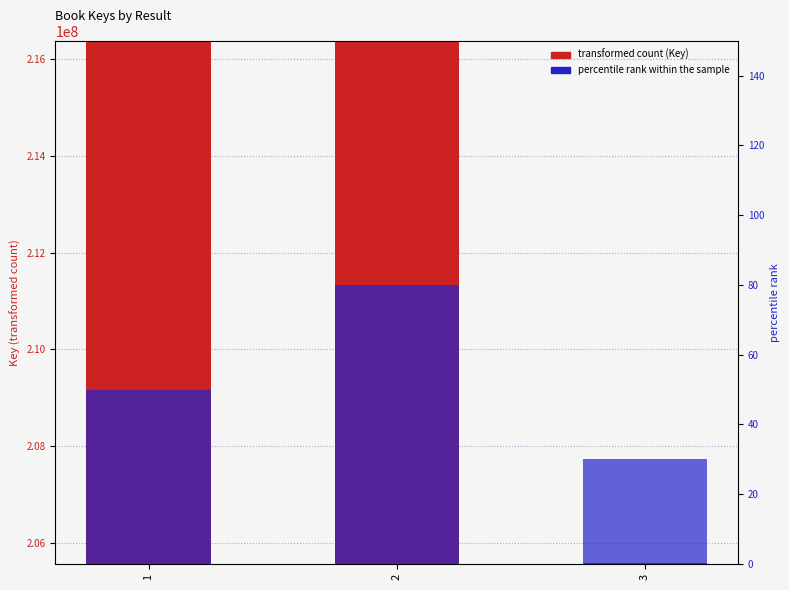

Where is Key nearest to the value 210969727?

2